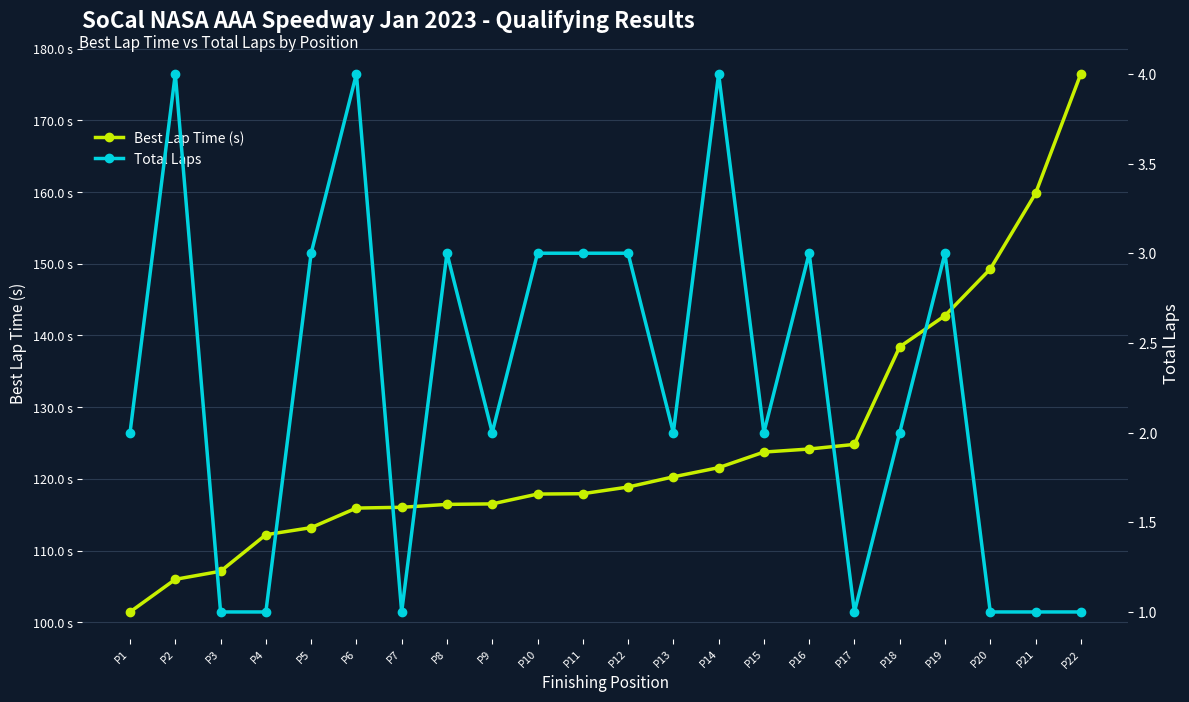

What is the average value of the Total Laps series?

2.3